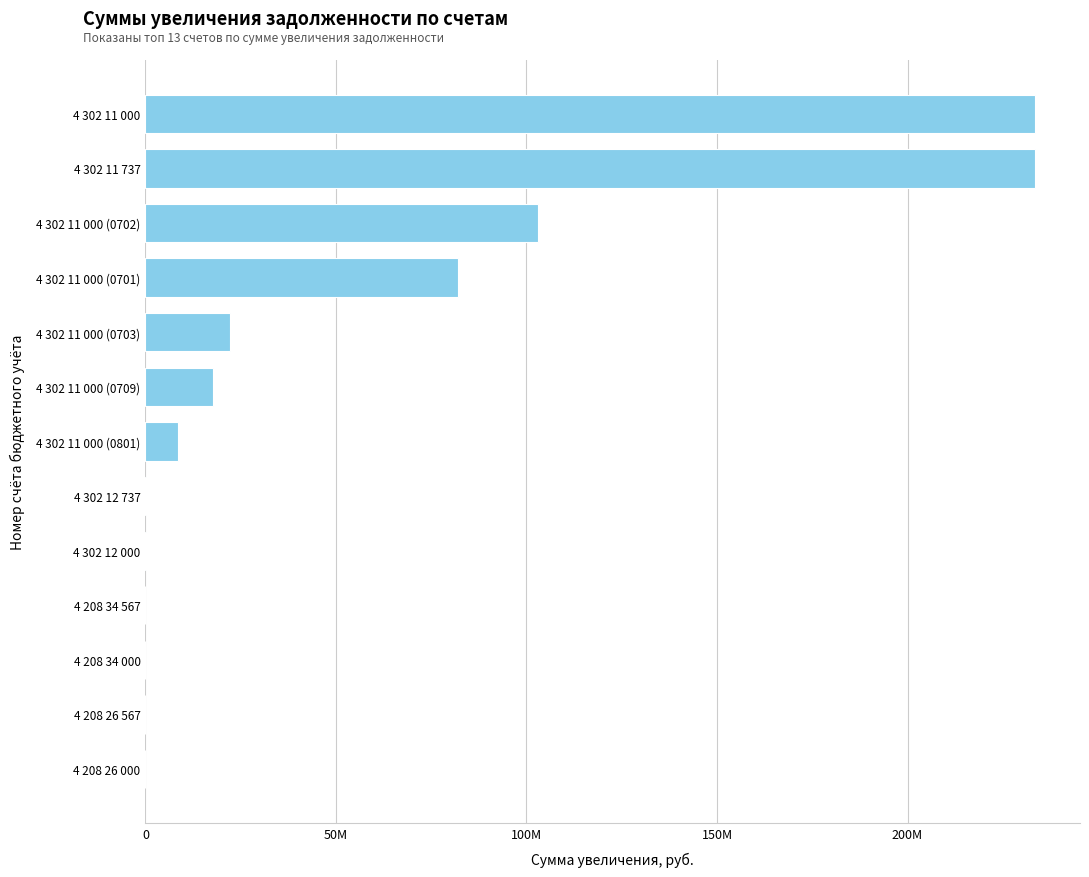

What is the maximum value shown in the chart?

233578981.7